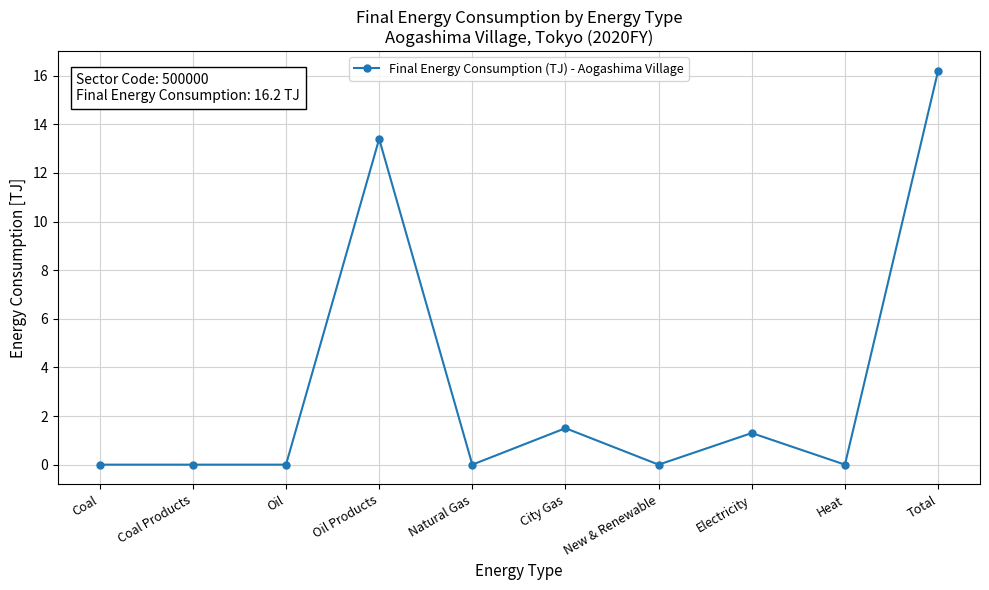

Which label corresponds to the largest value in the chart?

Total